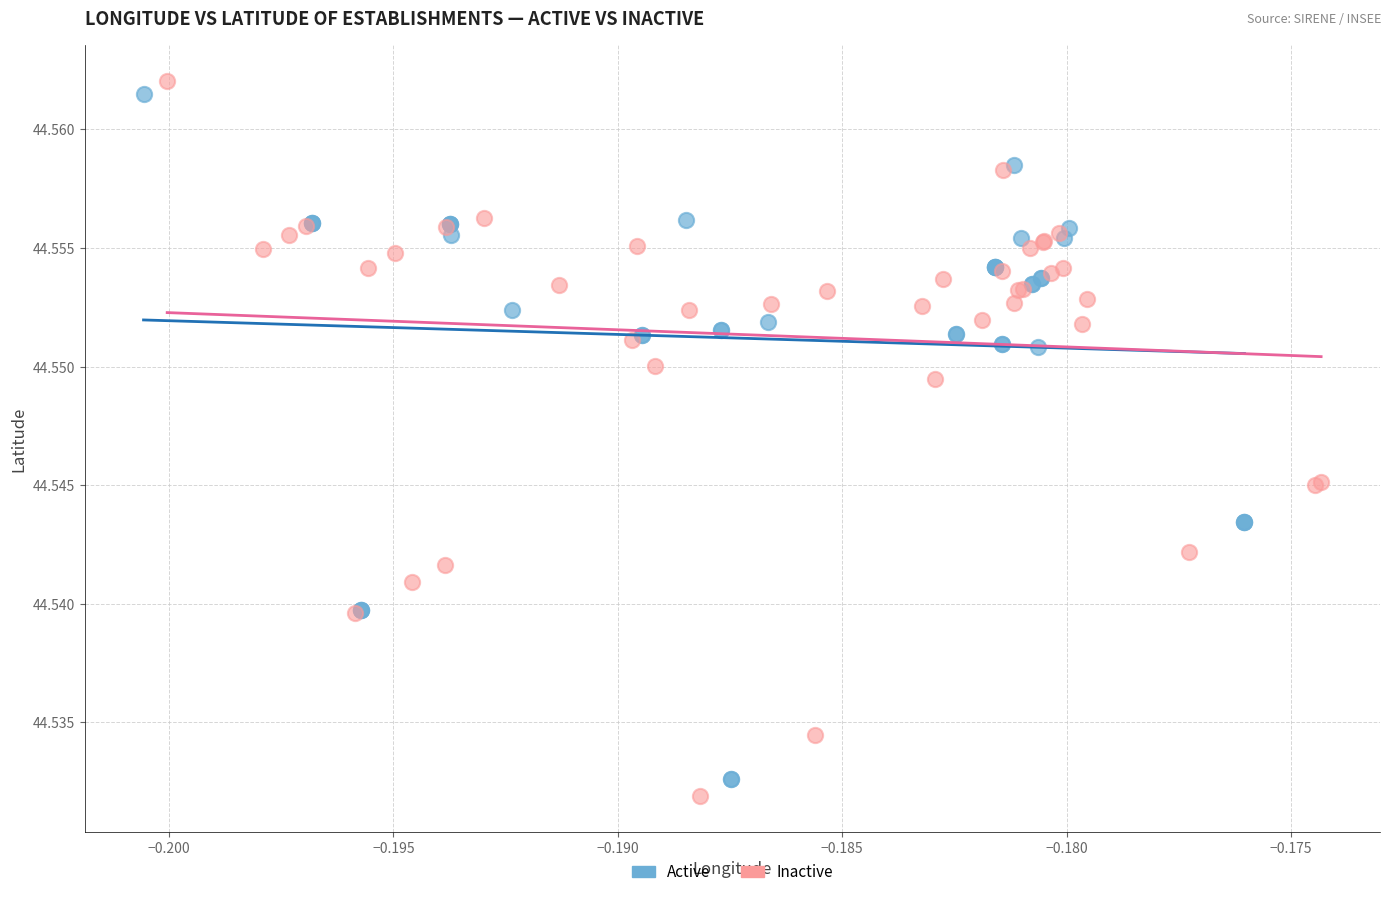

Which series has the widest spread of Y values?

Inactive